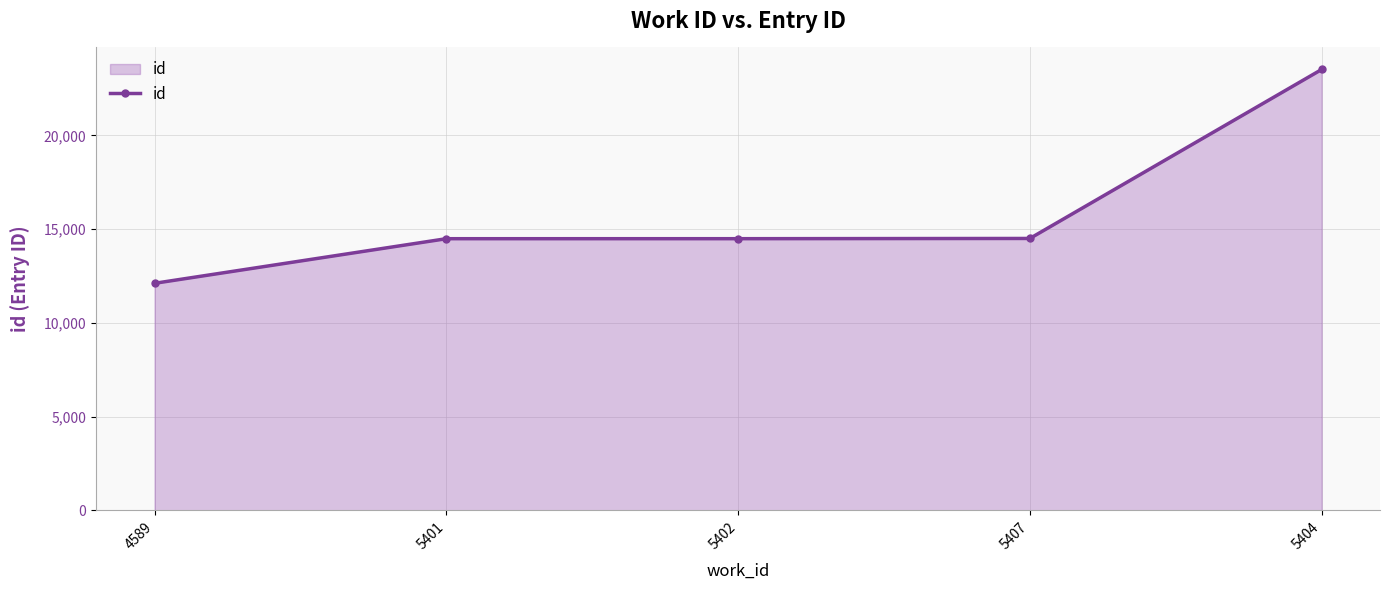

Between 5404 and 5402, which is larger?

5404